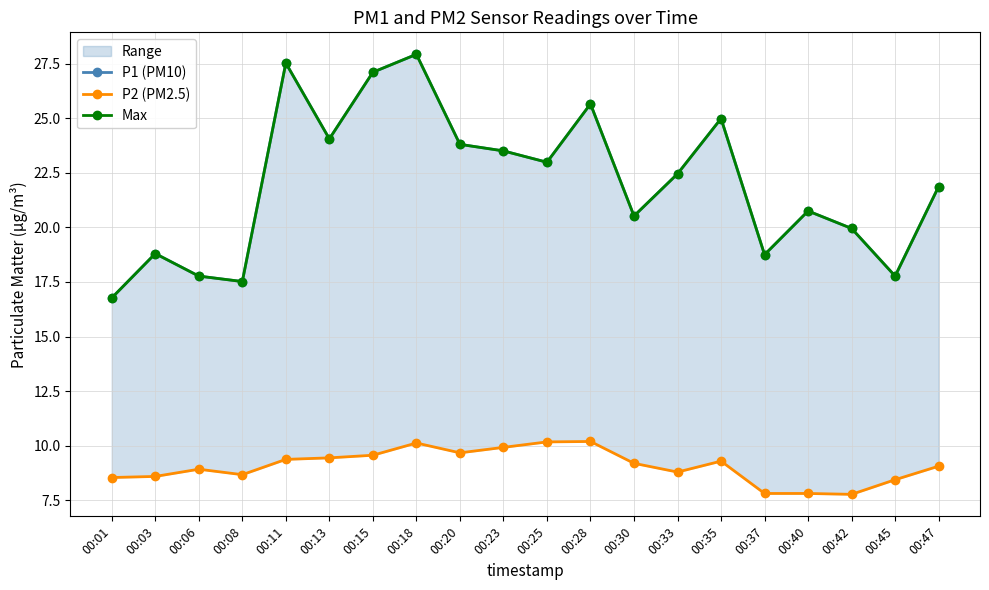

List the labels in order of Max value, largest first.

00:18, 00:11, 00:15, 00:28, 00:35, 00:13, 00:20, 00:23, 00:25, 00:33, 00:47, 00:40, 00:30, 00:42, 00:03, 00:37, 00:06, 00:45, 00:08, 00:01